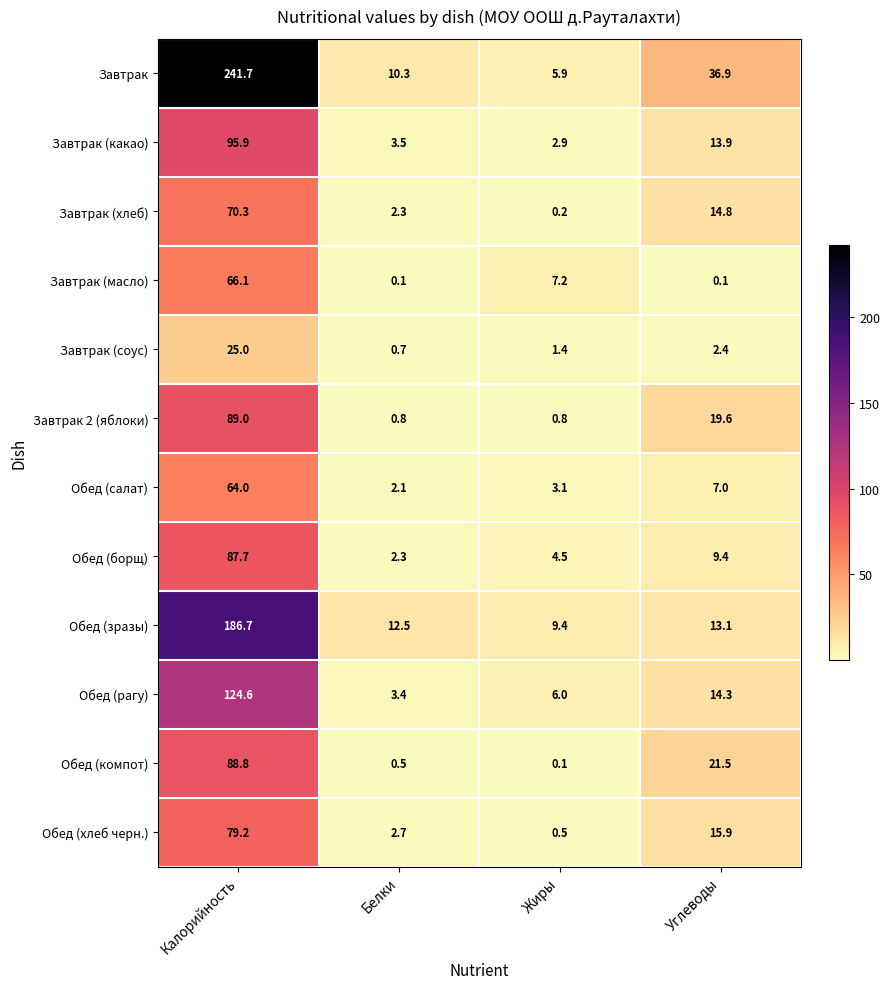

At how many categories does at least one series exceed 191?

1